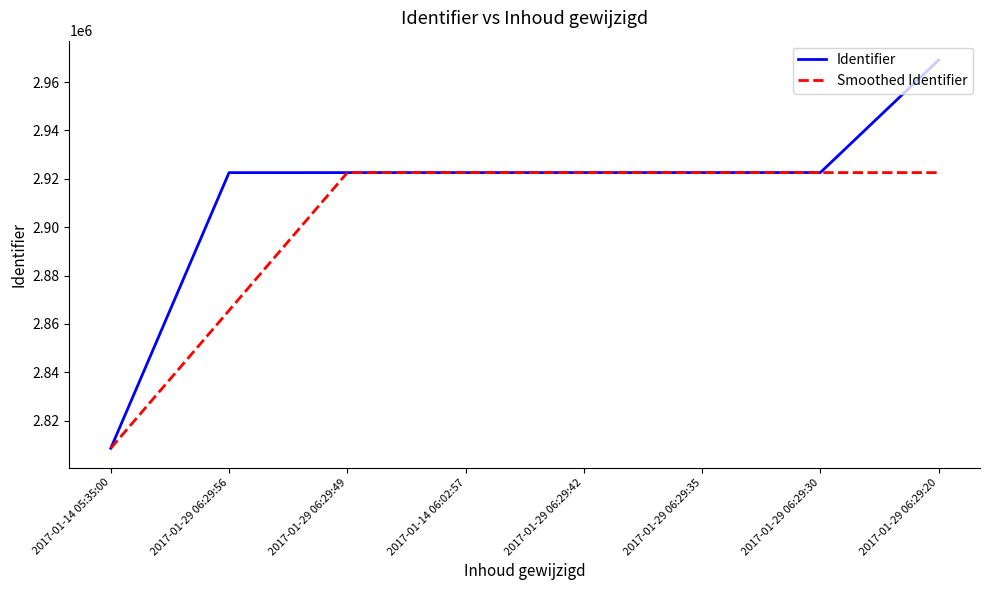

How many distinct data groups are displayed?

2